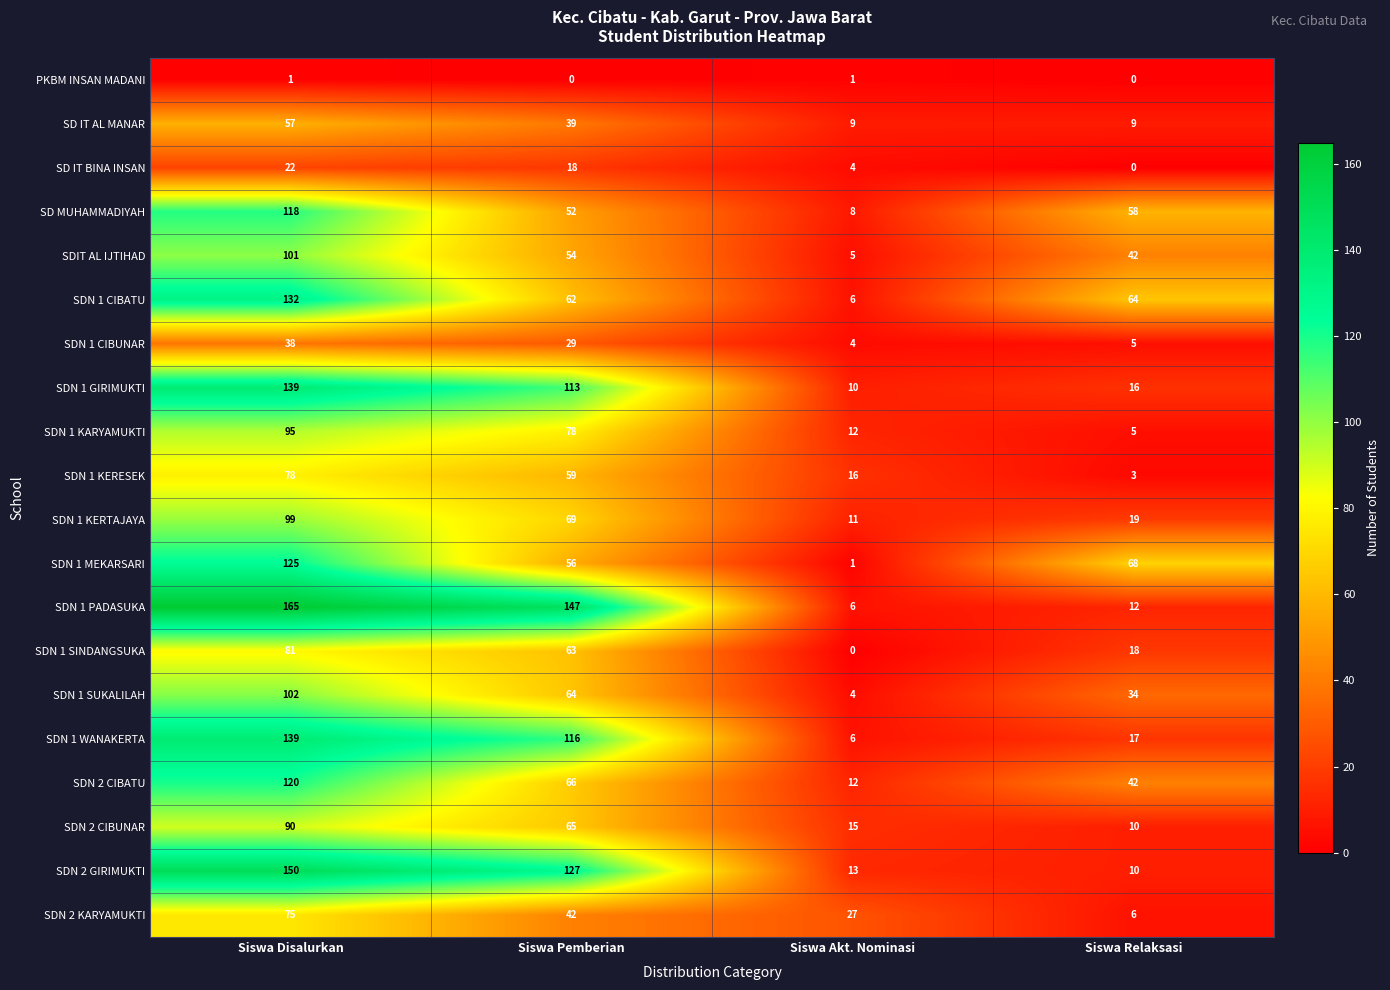

What is the highest value of the SDN 1 WANAKERTA series?

139